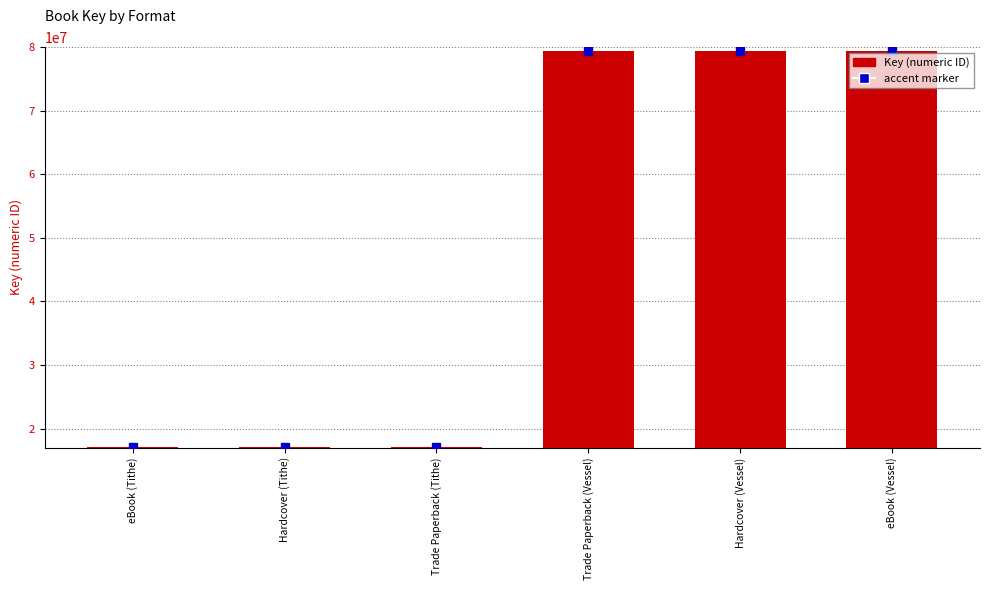

Is it true that the value at Hardcover (Vessel) is 105394751?

False